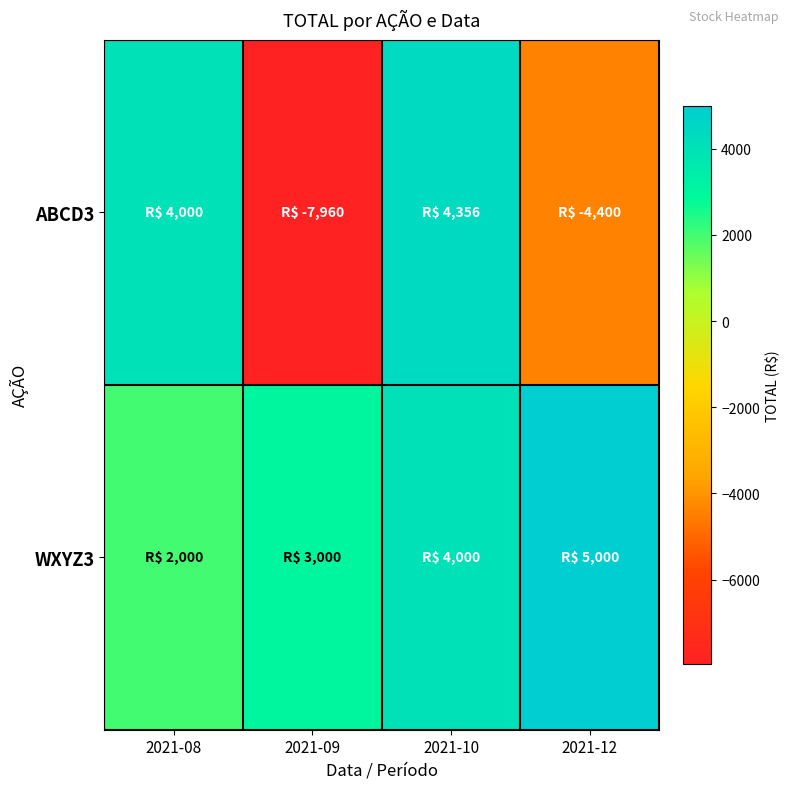

Which series has the largest total across all categories?

WXYZ3